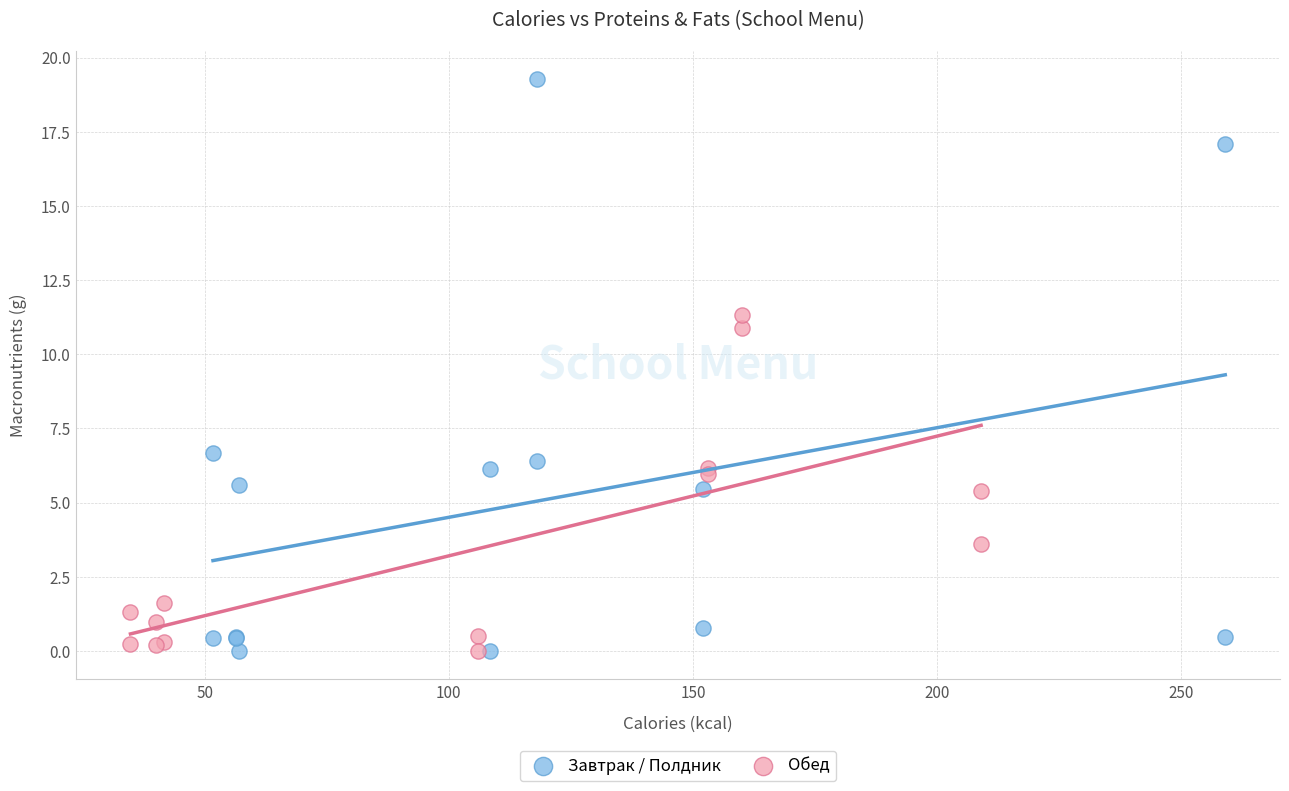

Which series has the widest spread of Y values?

Завтрак / Полдник